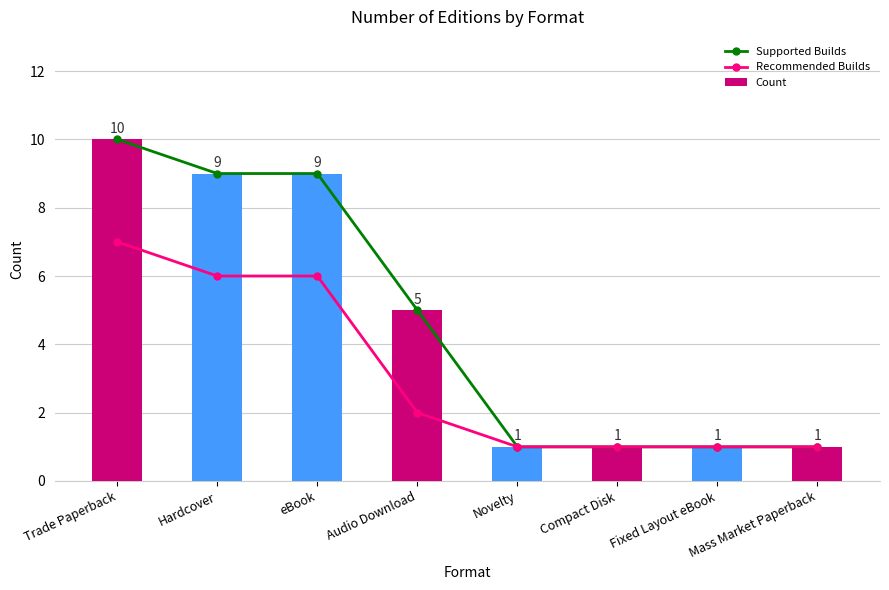

Reading left to right, what are all the values shown in this chart?

Supported Builds: 10	9	9	5	1	1	1	1
Recommended Builds: 7	6	6	2	1	1	1	1
Count: 10	9	9	5	1	1	1	1